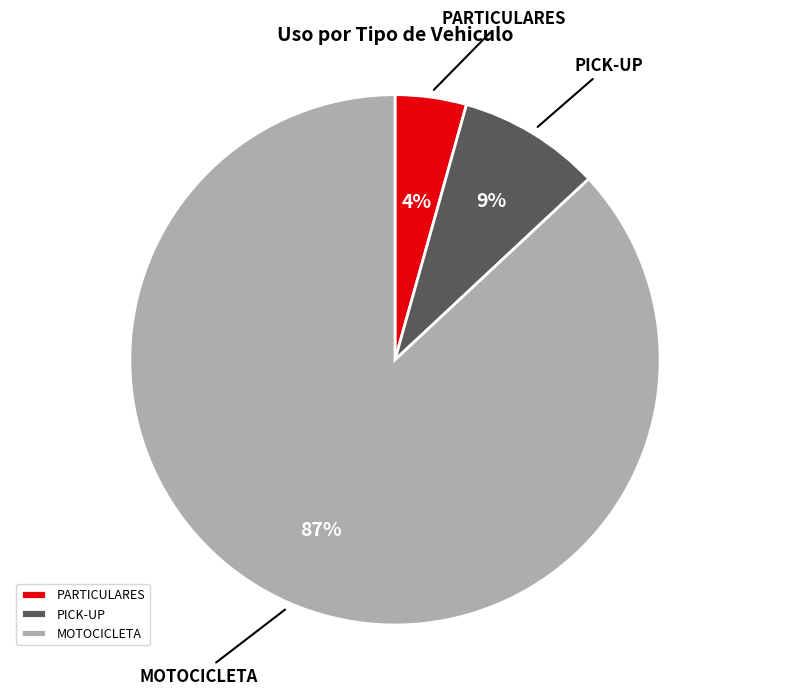

To the nearest percent, what portion does MOTOCICLETA represent?

87%